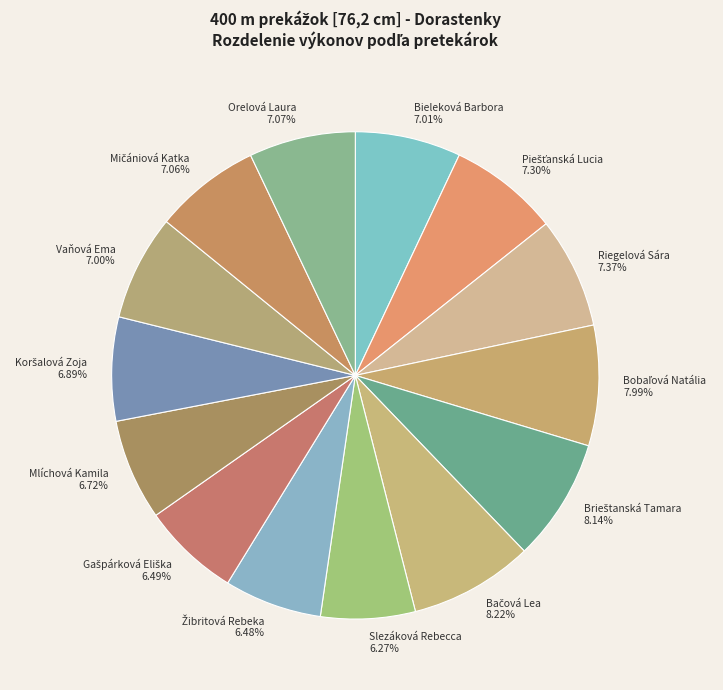

Is there a majority slice in this chart?

No